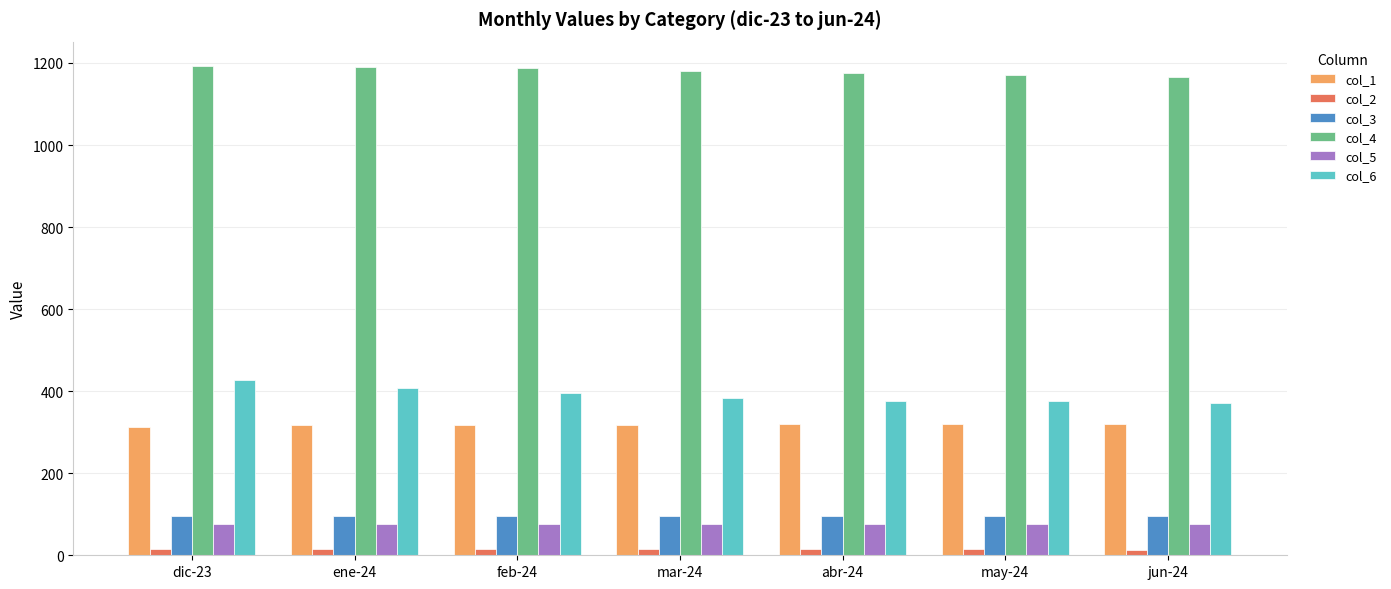

Is the value of col_6 at may-24 greater than the value of col_2 at feb-24?

Yes